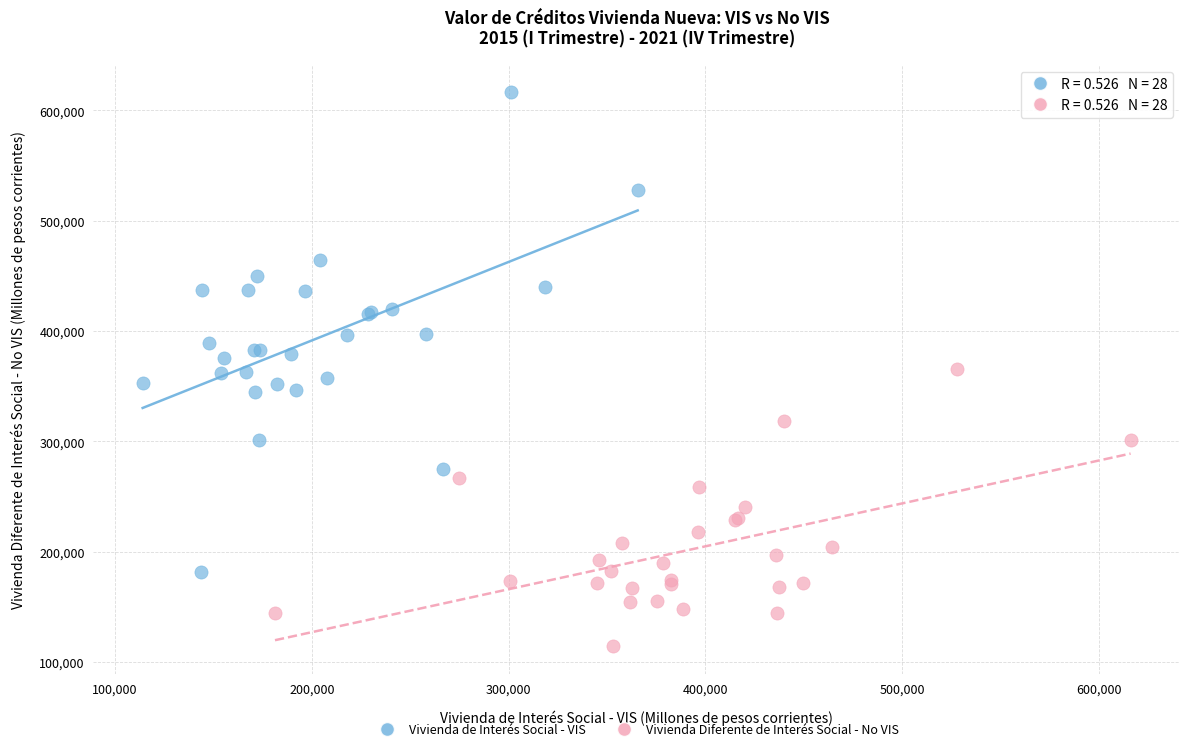

What are all the series names shown in the legend?

Vivienda de Interés Social - VIS, Vivienda Diferente de Interés Social - No VIS